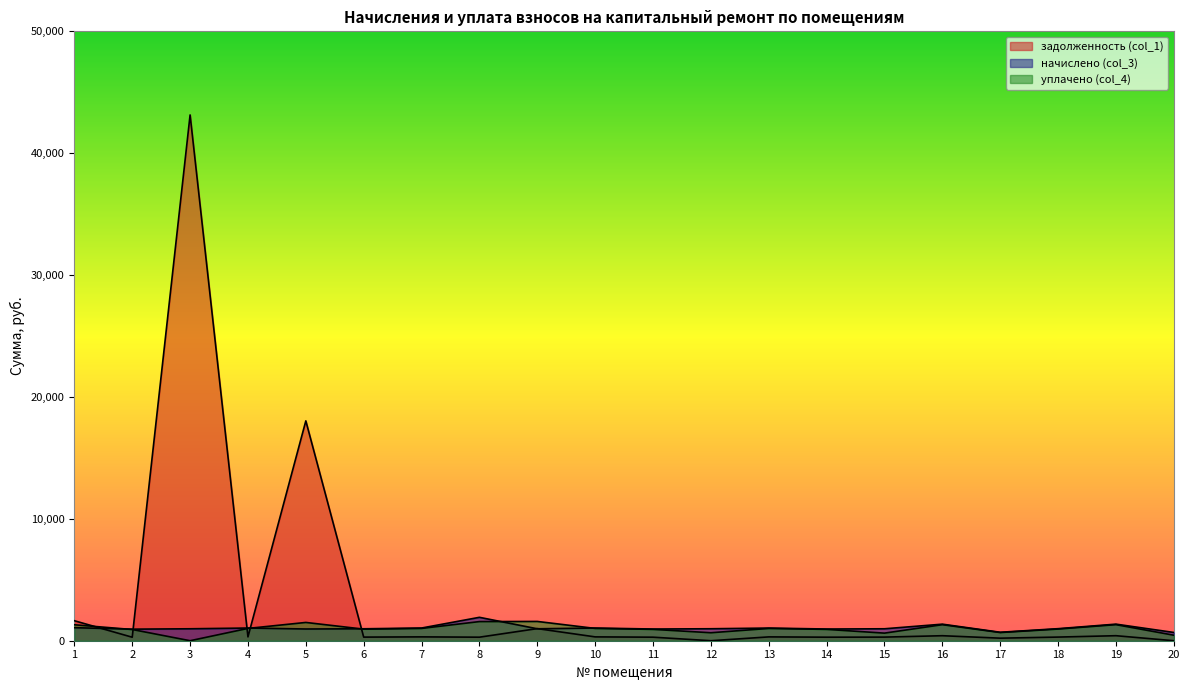

Which has a higher value, 9 or 2?

9